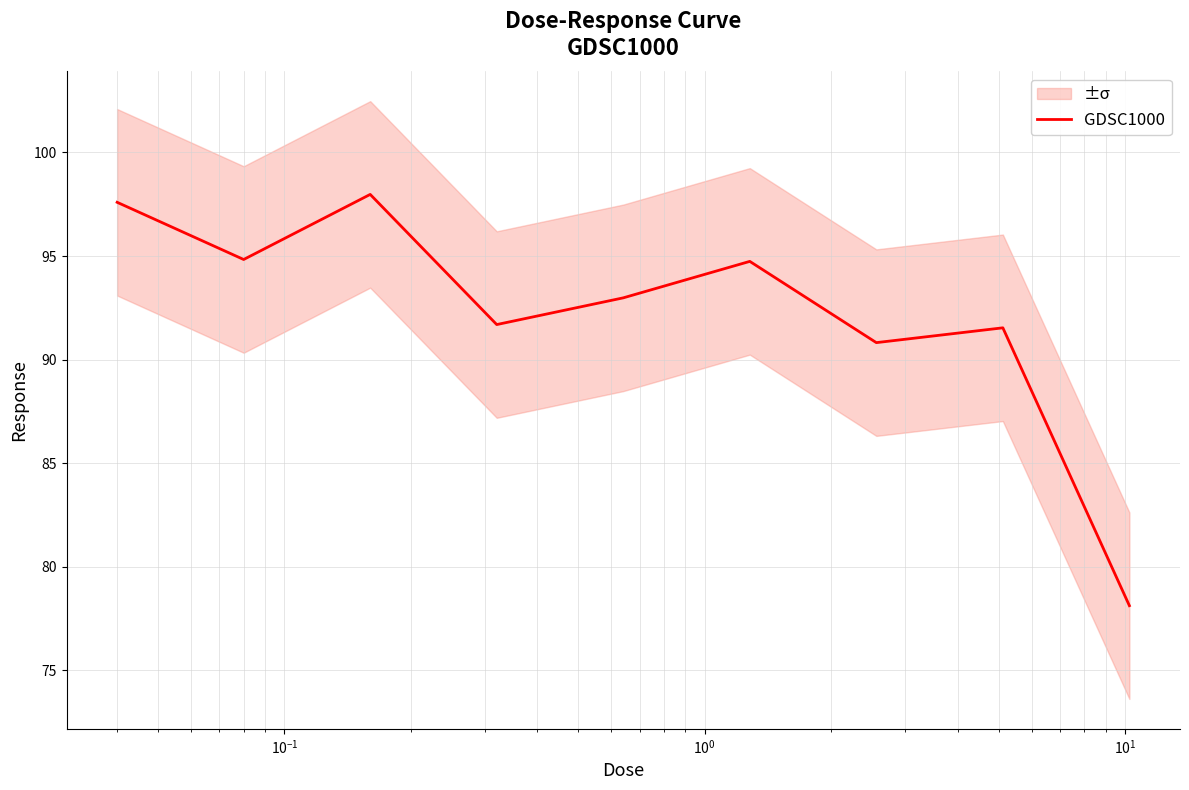

What is the minimum value for GDSC1000?

78.1